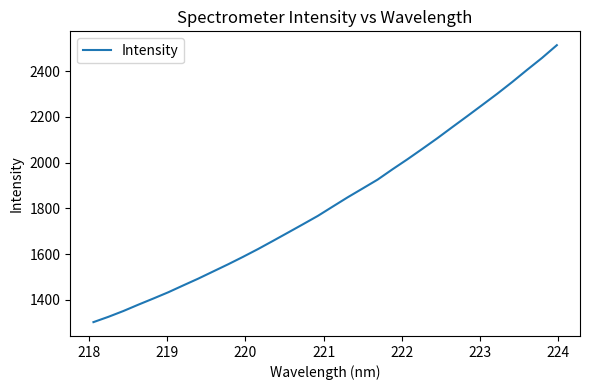

What is the minimum value shown in the chart?

1302.3